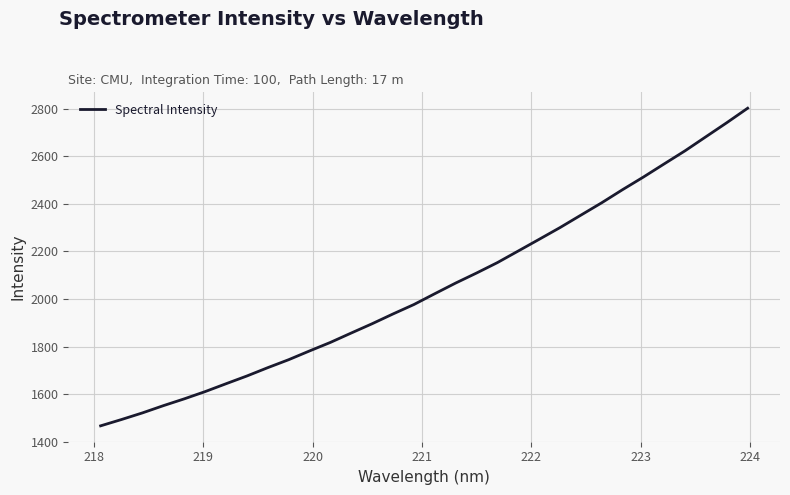

What is the difference between the maximum and minimum values?

1334.9